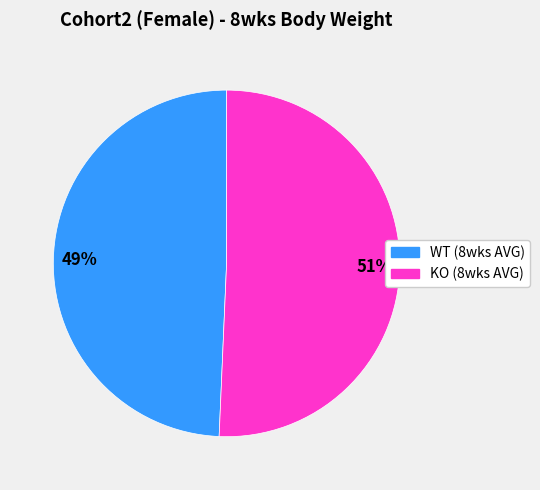

Count the number of slices in the pie.

2